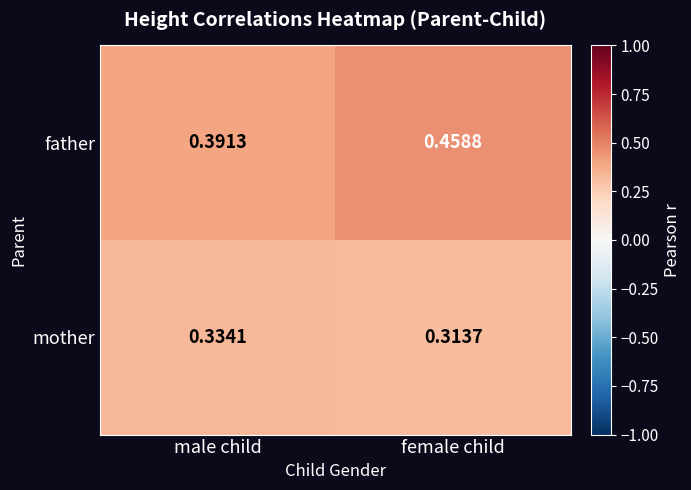

Which series changed the most between male child and female child?

father